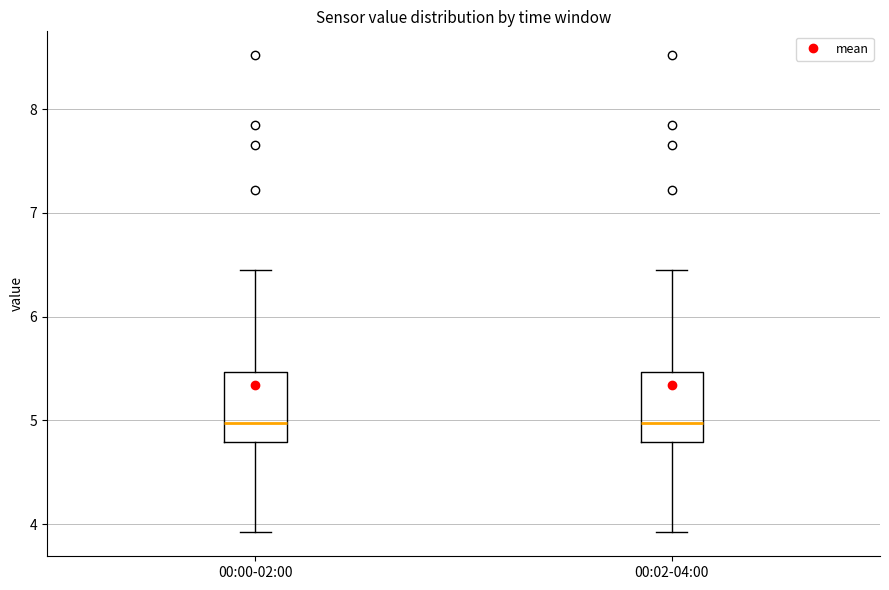

Where does the median line of the box for 00:02-04:00 sit on the y-axis? The values are not printed on the chart, so give them approximately, as read against the axis.

5.0